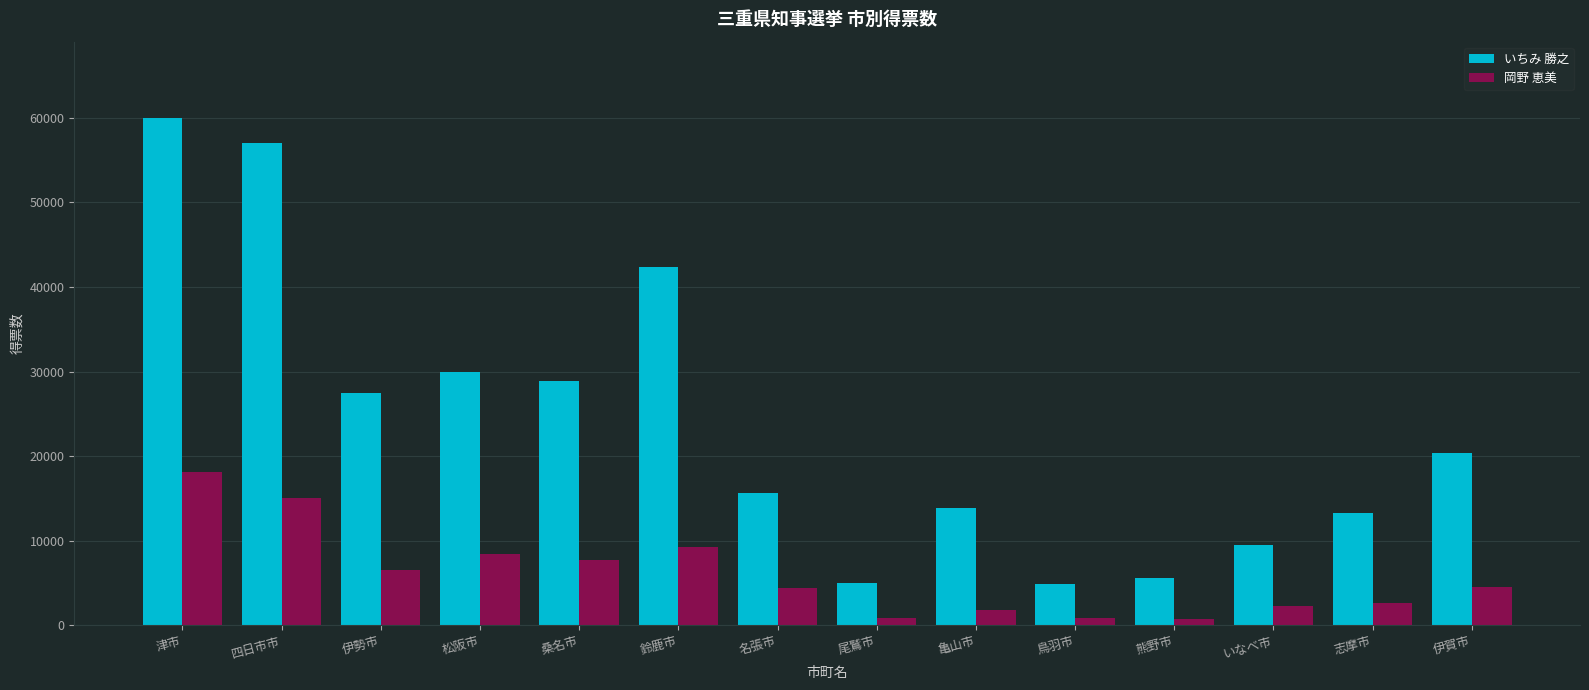

At which label is いちみ 勝之 closest to 32458?

松阪市